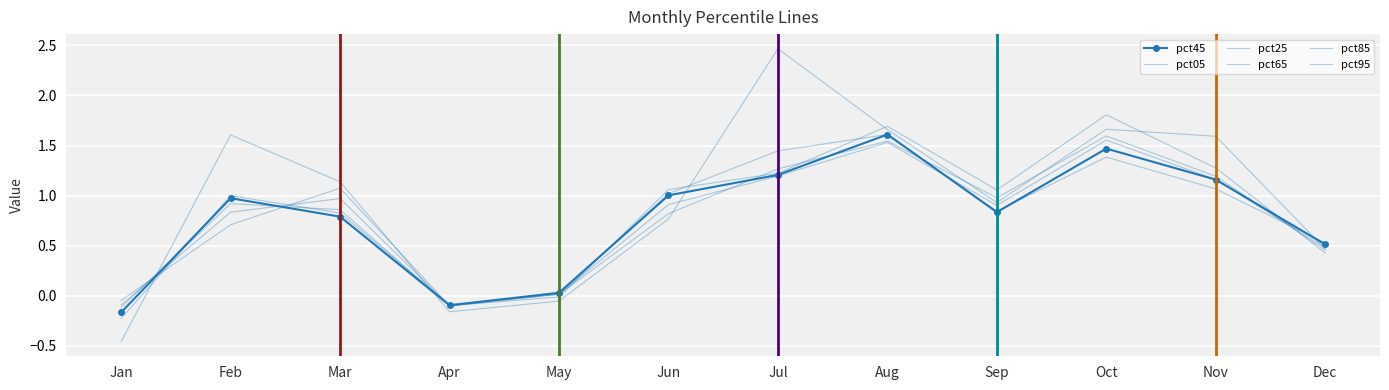

Where is the first local minimum for pct45?

Apr